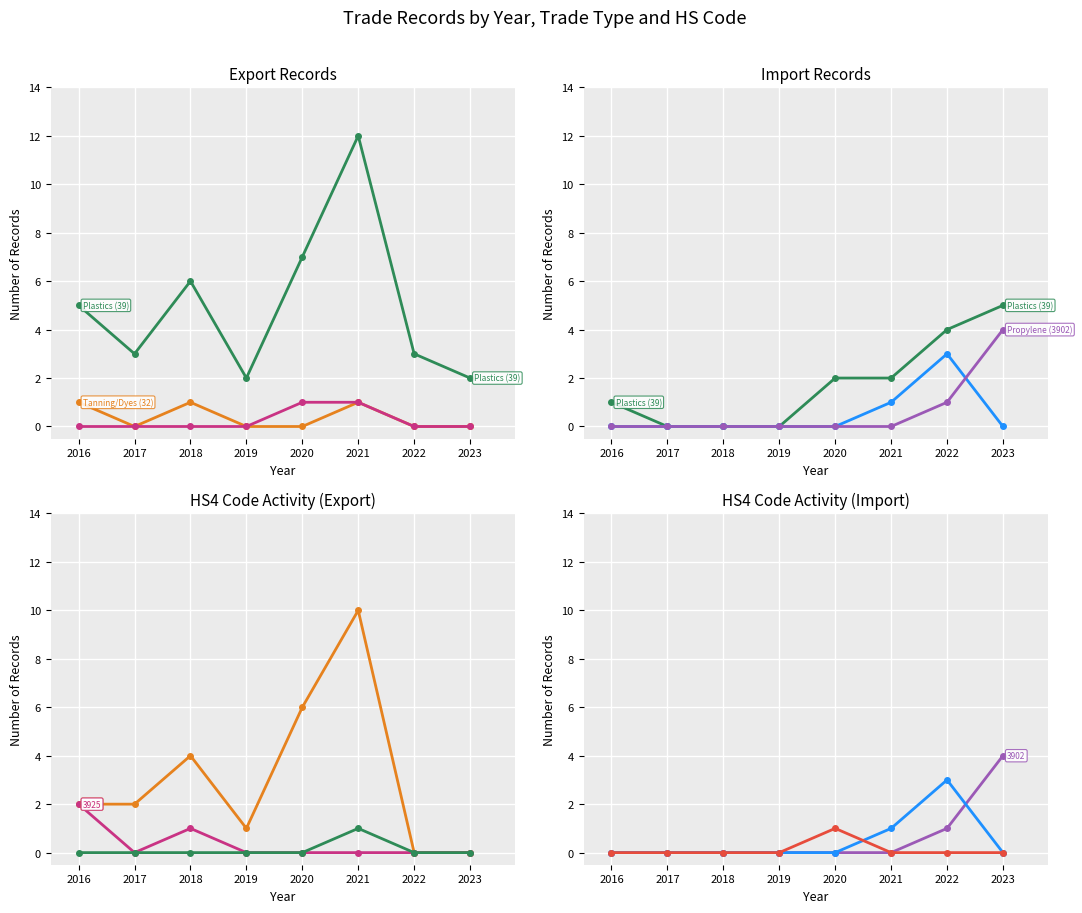

True or false: Tanning/Dyes (32) and Propylene (3902) intersect in this chart.

True